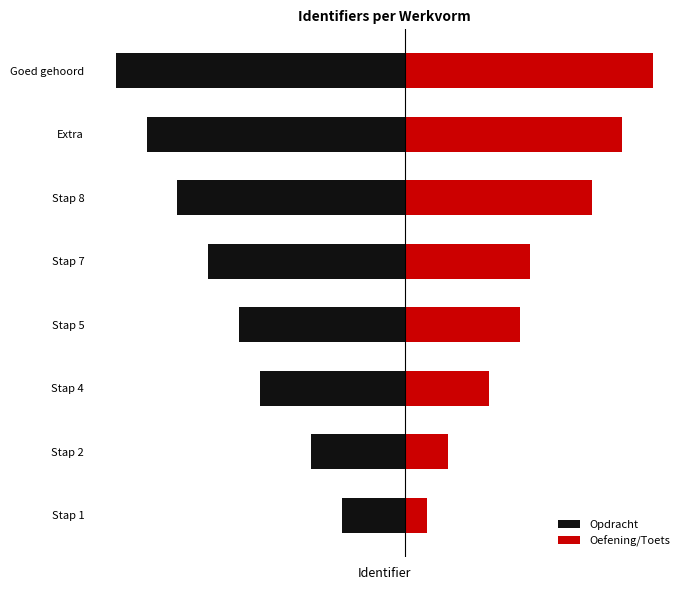

Are the bars horizontal?

Yes